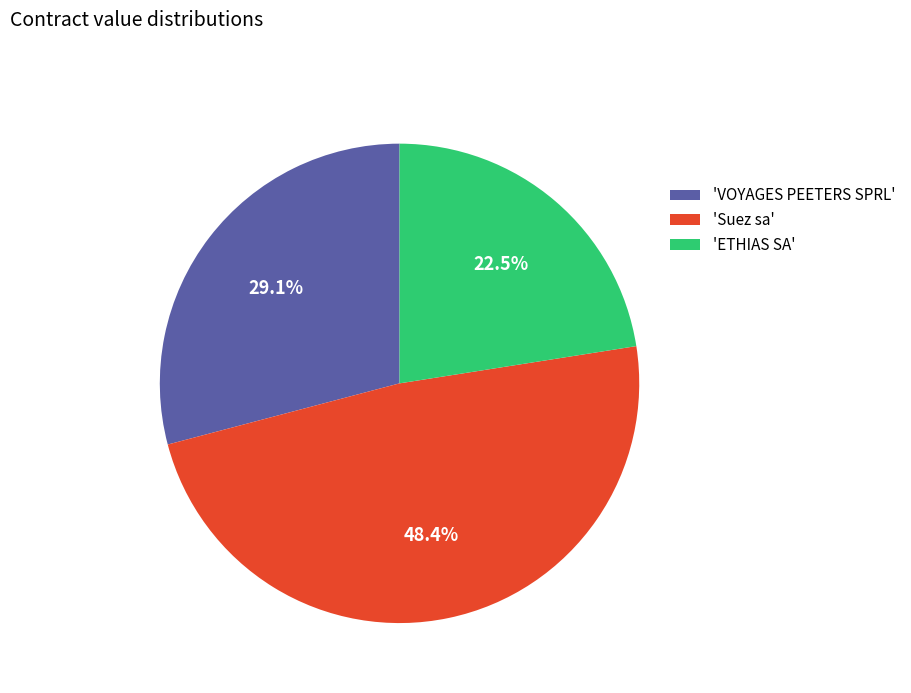

Rank the categories by value from highest to lowest.

'Suez sa', 'VOYAGES PEETERS SPRL', 'ETHIAS SA'